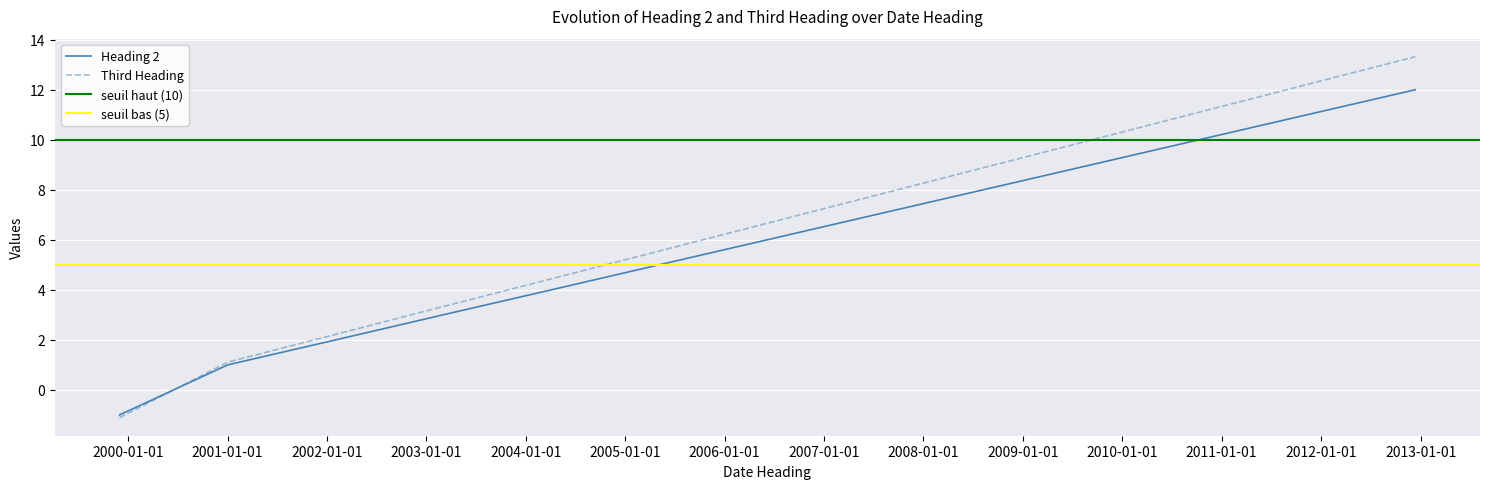

Which series changed the most between 2008-08-08 and 2010-10-10?

Third Heading